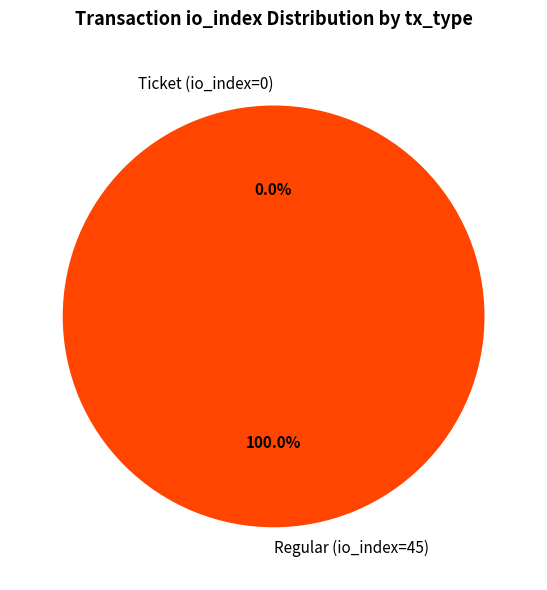

Which category has the biggest portion of the pie?

Regular (io_index=45)